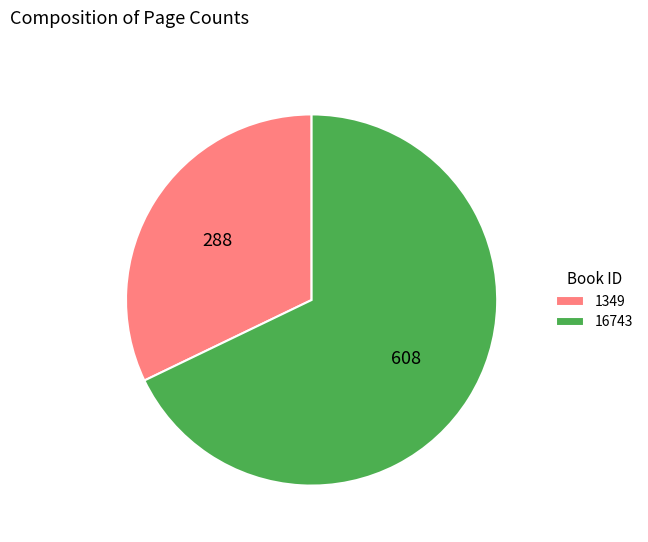

Does any single category account for the majority?

Yes